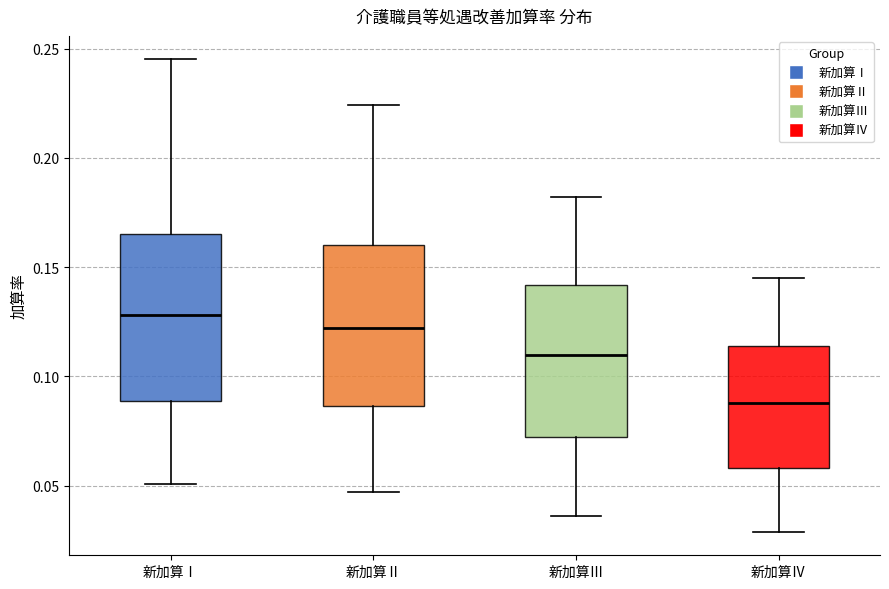

Reading left to right, transcribe this box plot: for each box, give where its median line is, the range the box spans, and where its two whiskers end, as read against the y-axis. The values are not printed on the chart, so give them approximately, as read against the axis.

新加算Ⅰ: median 0.130, box 0.090 to 0.165, whiskers 0.050 to 0.245
新加算Ⅱ: median 0.120, box 0.085 to 0.160, whiskers 0.045 to 0.225
新加算Ⅲ: median 0.110, box 0.075 to 0.140, whiskers 0.035 to 0.180
新加算Ⅳ: median 0.090, box 0.060 to 0.115, whiskers 0.030 to 0.145